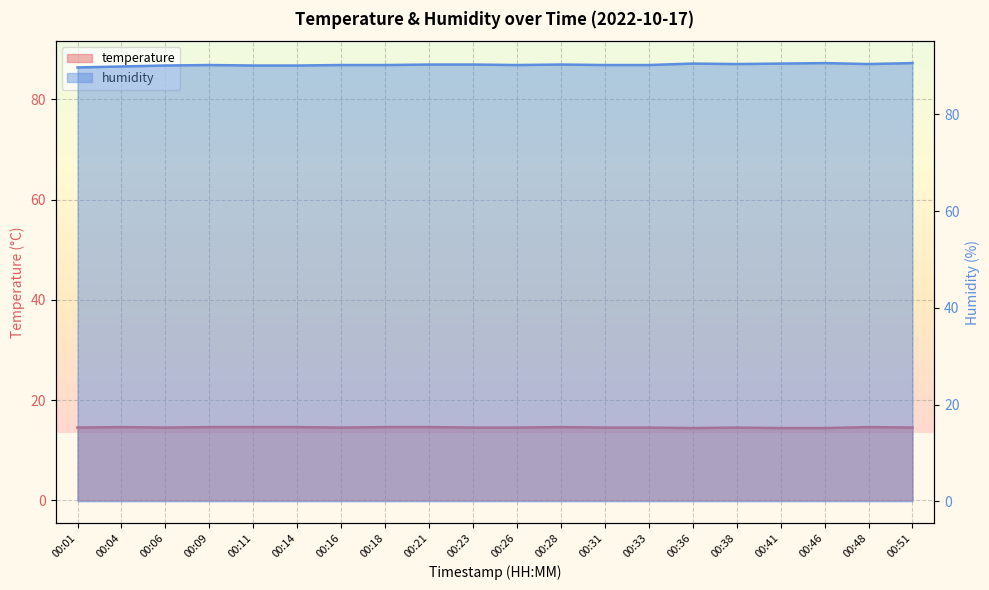

Which series has the largest total across all categories?

humidity